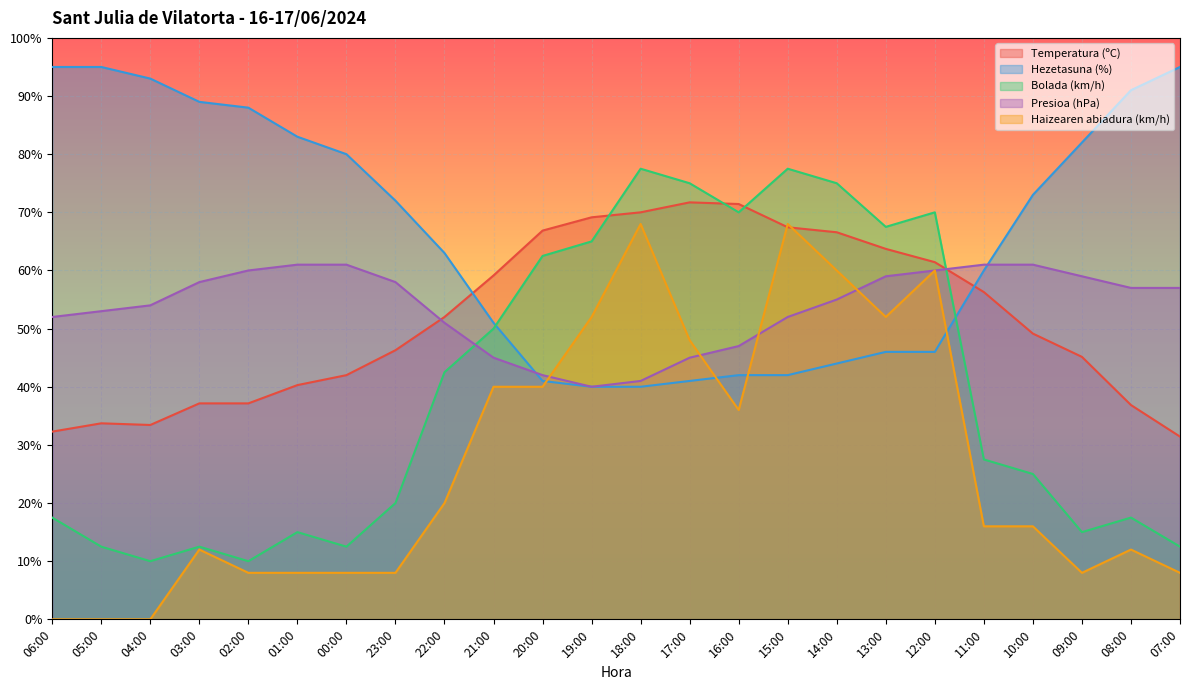

How many interior local valleys does the Temperatura (ºC) series have?

1